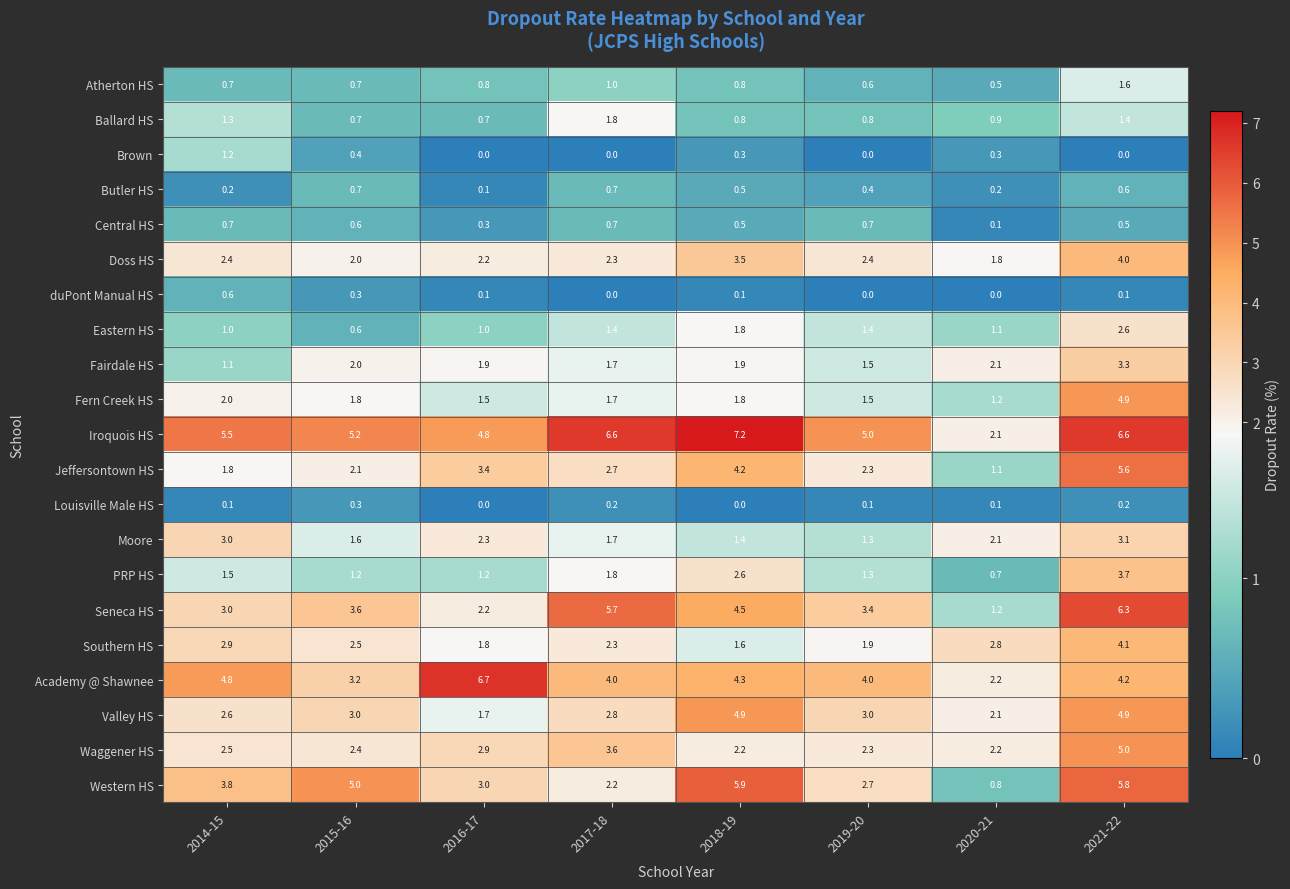

Is it true that Doss HS equals 0.6 at 2017-18?

False